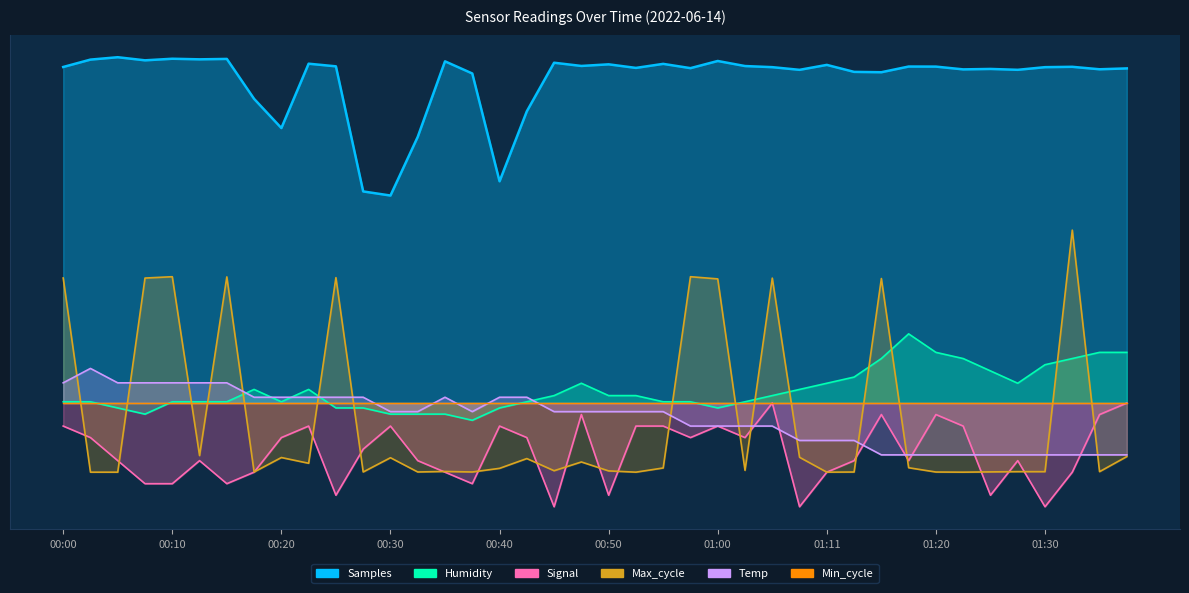

Which category has the highest value across all series?

00:05